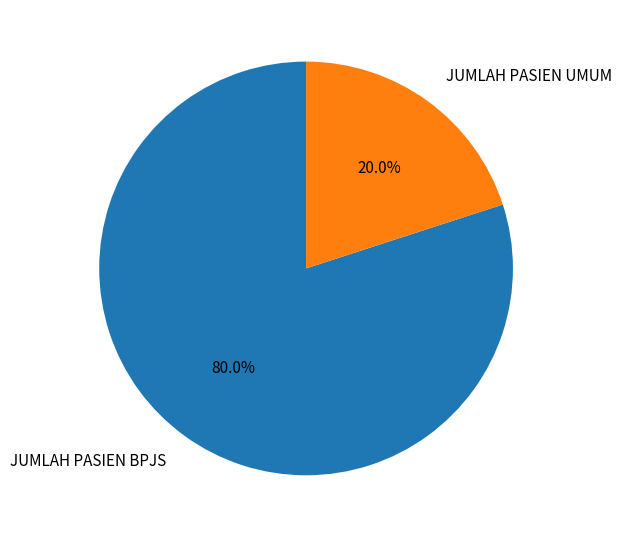

True or false: JUMLAH PASIEN BPJS accounts for 80% of the total.

True